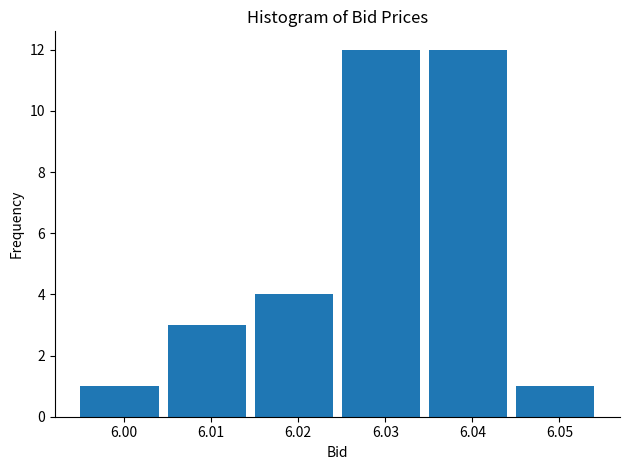

Reading left to right, transcribe this chart: for each bar, give the range it covers on the x-axis and its height. The values are not printed on the chart, so give them approximately, as read against the axis.

5.995 to 6.005: 1
6.005 to 6.015: 3
6.015 to 6.025: 4
6.025 to 6.035: 12
6.035 to 6.045: 12
6.045 to 6.055: 1